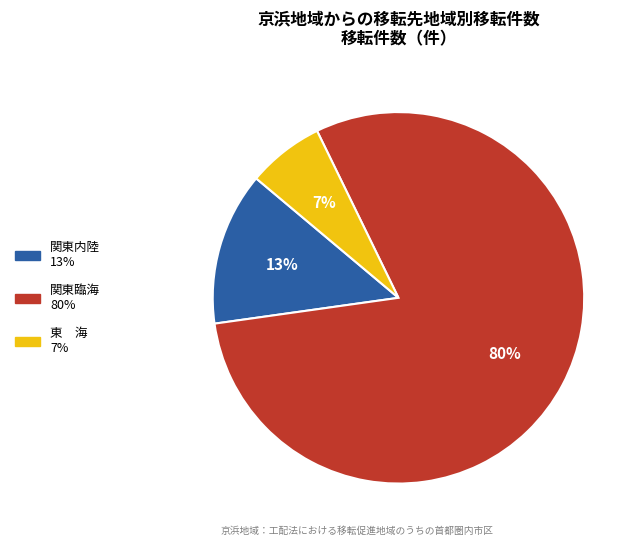

To the nearest percent, what is the average slice percentage?

33%